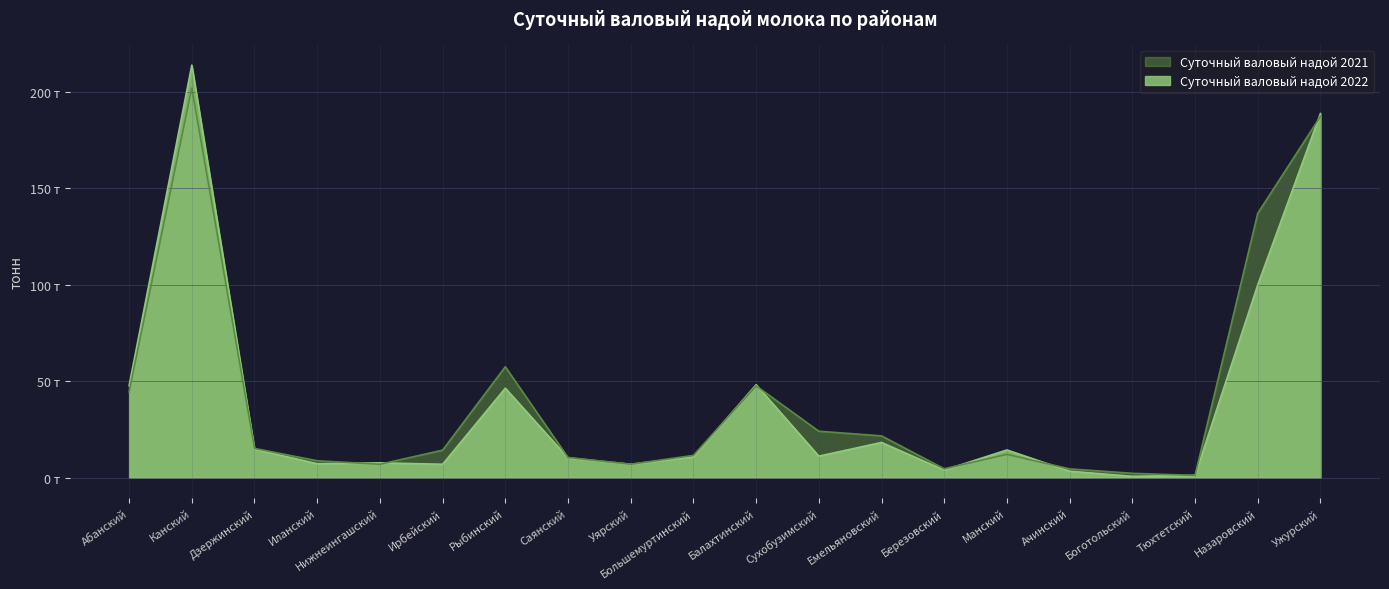

Reading right to left, transcribe all the data shown in this chart.

Суточный валовый надой 2022: 188.7	99.9	1.2	0.7	3.4	14.4	4.0	18.3	11.2	48.2	10.8	7.0	10.3	46.4	7.0	7.7	7.2	14.8	213.8	47.7
Суточный валовый надой 2021: 187.2	137.0	1.2	2.3	4.6	12.1	4.7	21.7	24.1	47.6	11.6	7.0	10.5	57.5	14.3	7.0	8.8	15.2	201.9	44.5